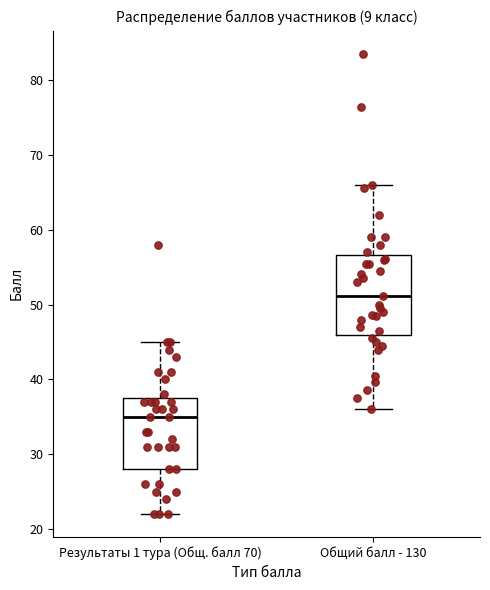

Where is the upper edge of the box for Общий балл - 130 on the y-axis? The values are not printed on the chart, so give them approximately, as read against the axis.

57